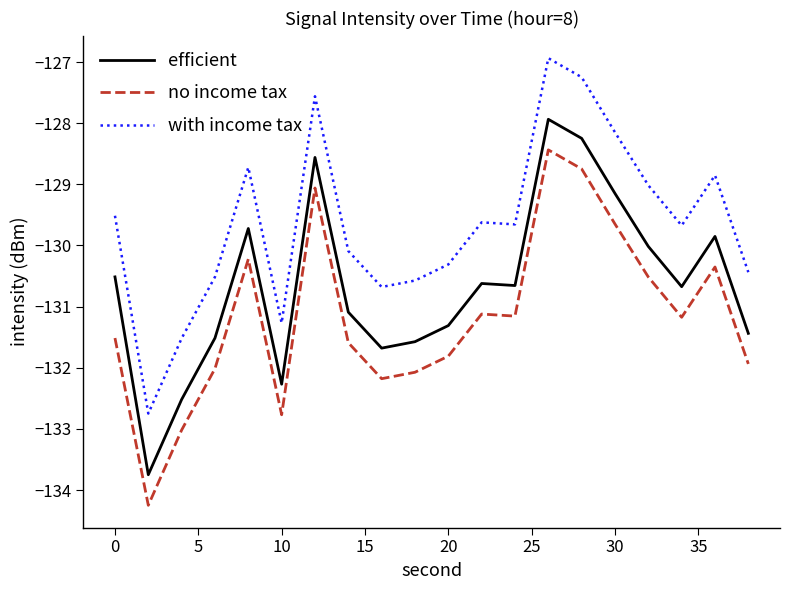

What are all the series names shown in the legend?

efficient, no income tax, with income tax